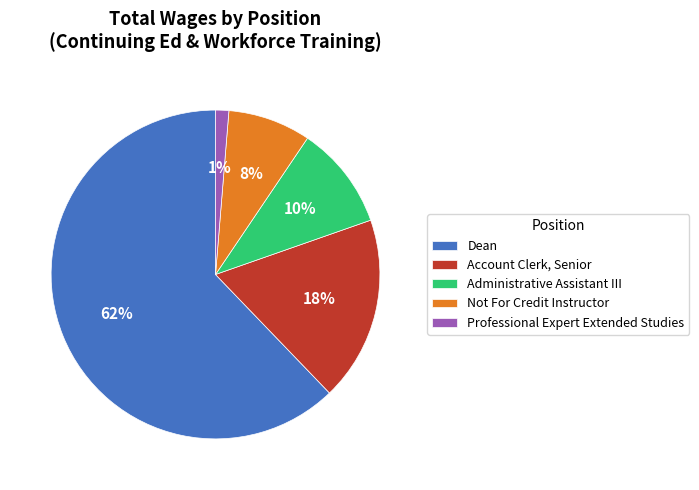

Which slice is the largest?

Dean